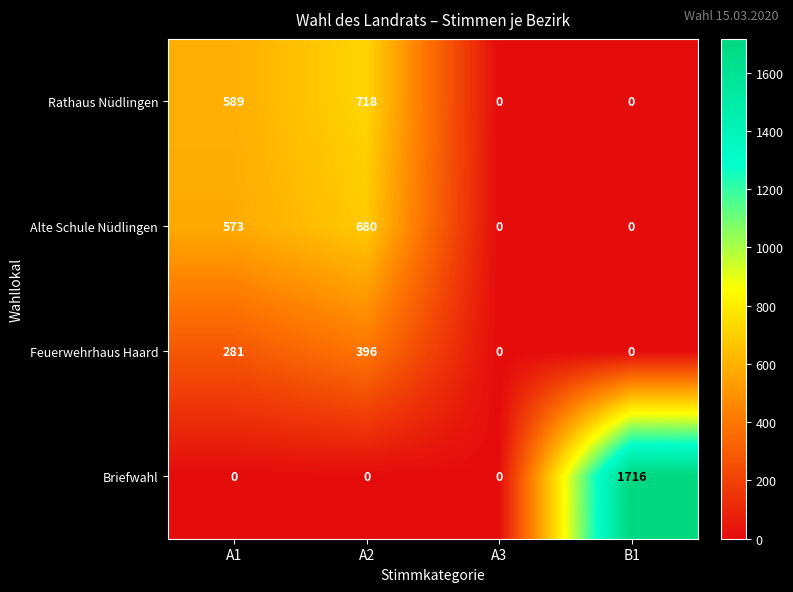

At A1, list the series in order from largest to smallest.

Rathaus Nüdlingen, Alte Schule Nüdlingen, Feuerwehrhaus Haard, Briefwahl